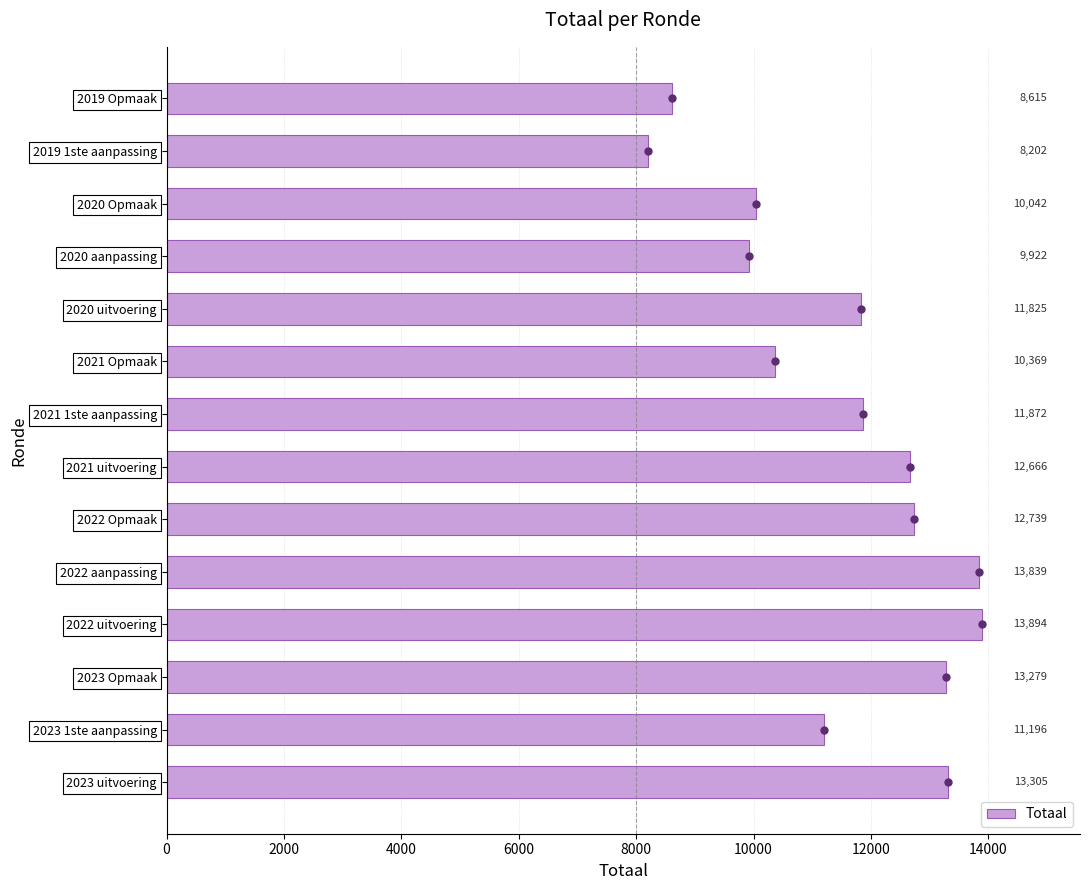

The chart shows a value of 6321 at 2023 1ste aanpassing. True or false?

False